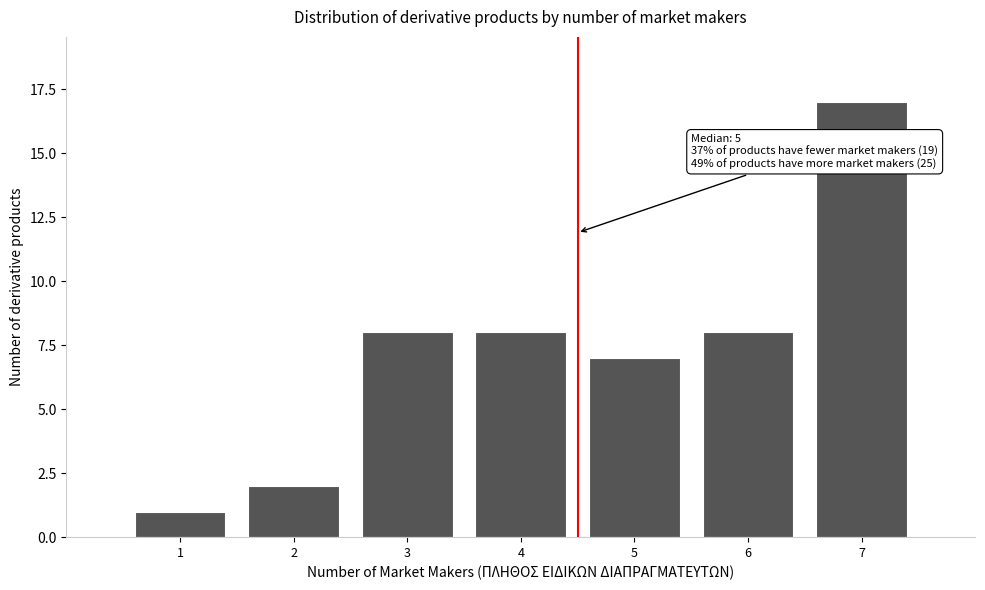

Reading right to left, extract all data points from this chart.

7=17	6=8	5=7	4=8	3=8	2=2	1=1